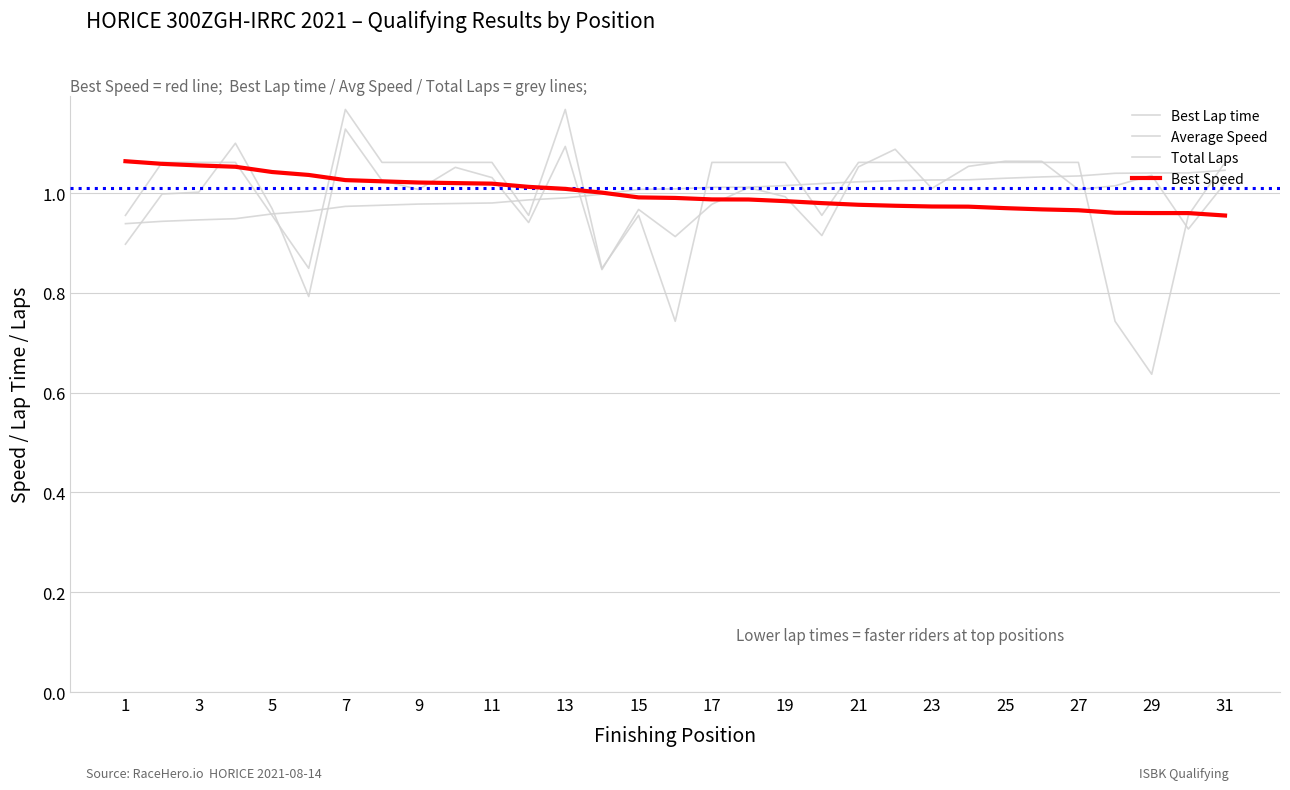

Does the chart display data point markers on the line(s)?

No